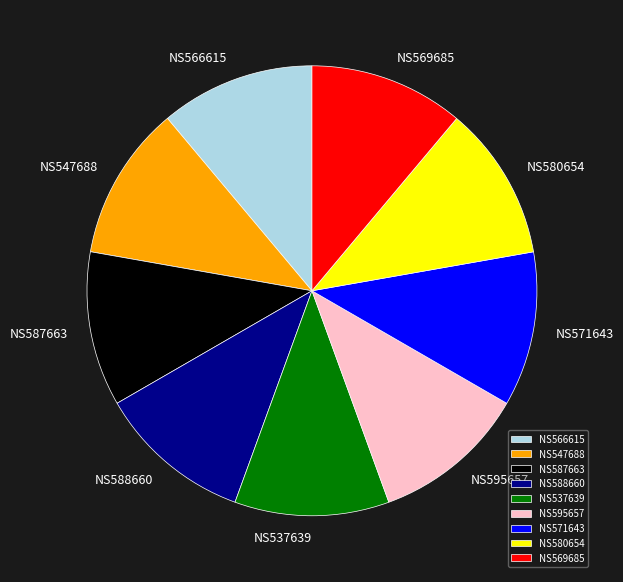

Does any single category account for the majority?

No